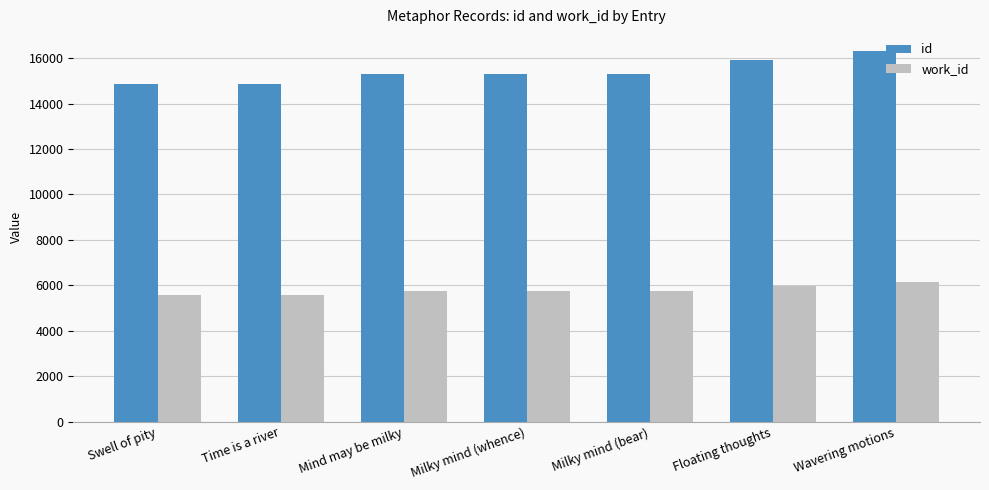

Which series has the widest spread of values?

id